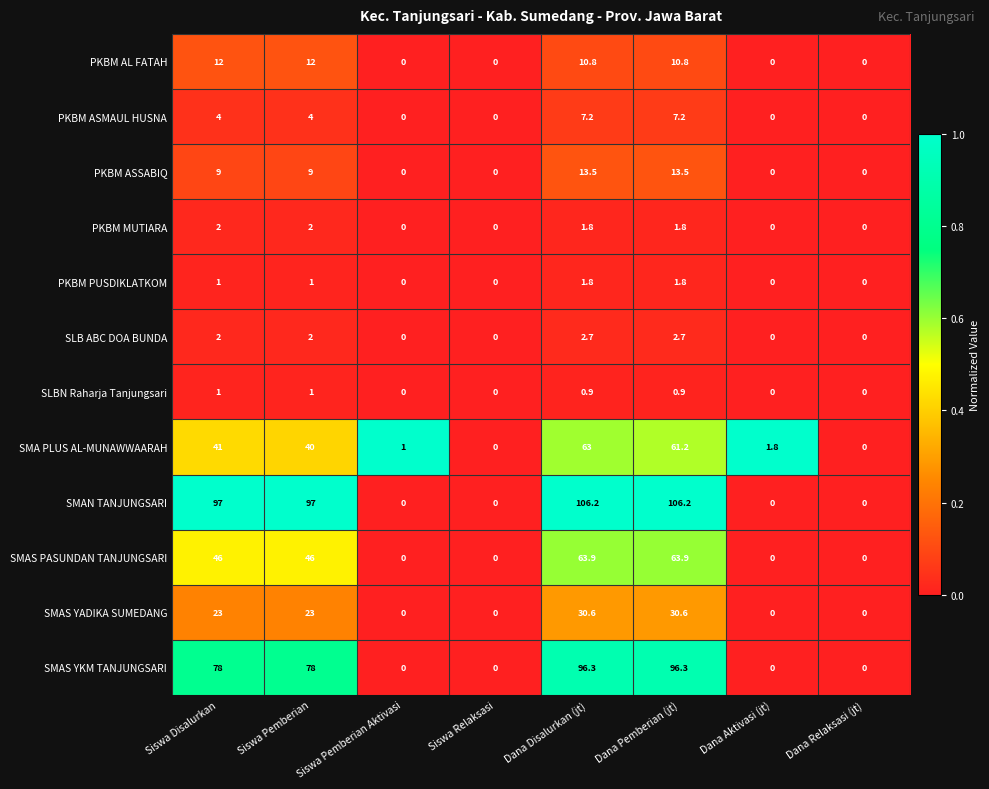

The SMAS PASUNDAN TANJUNGSARI series shows -21.6 at Dana Aktivasi (jt). True or false?

False